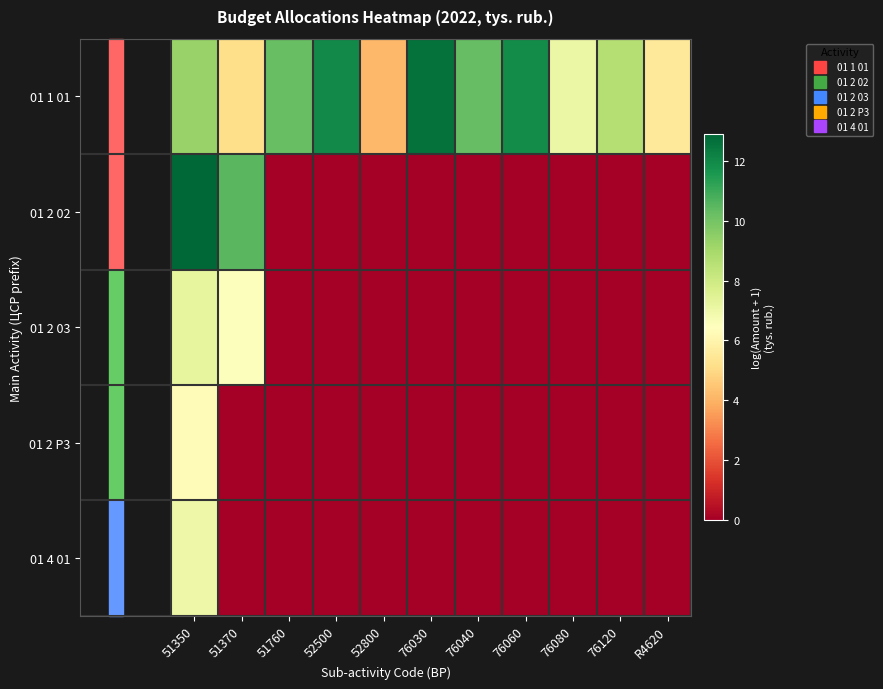

Between 76120 and 51760, which is larger?

51760